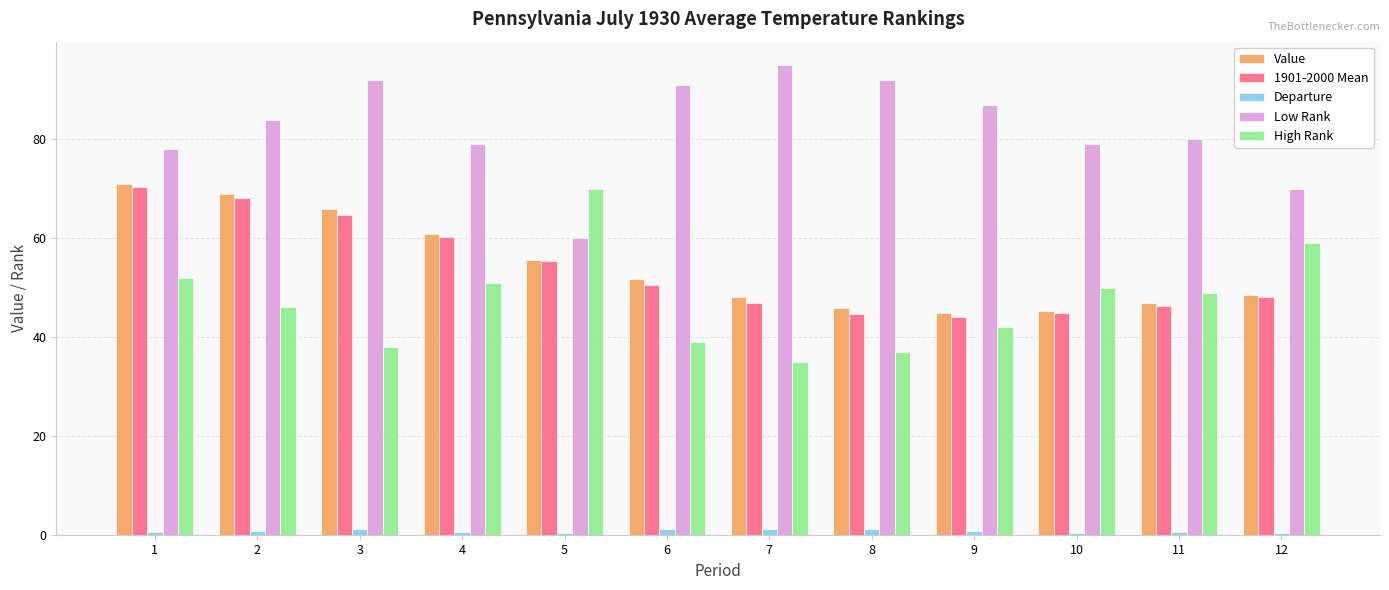

How many bars are there in each group?

5